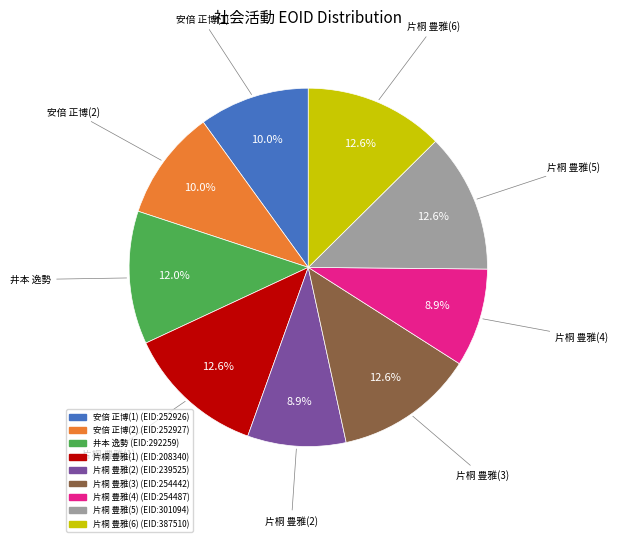

How many slices are in this pie chart?

9